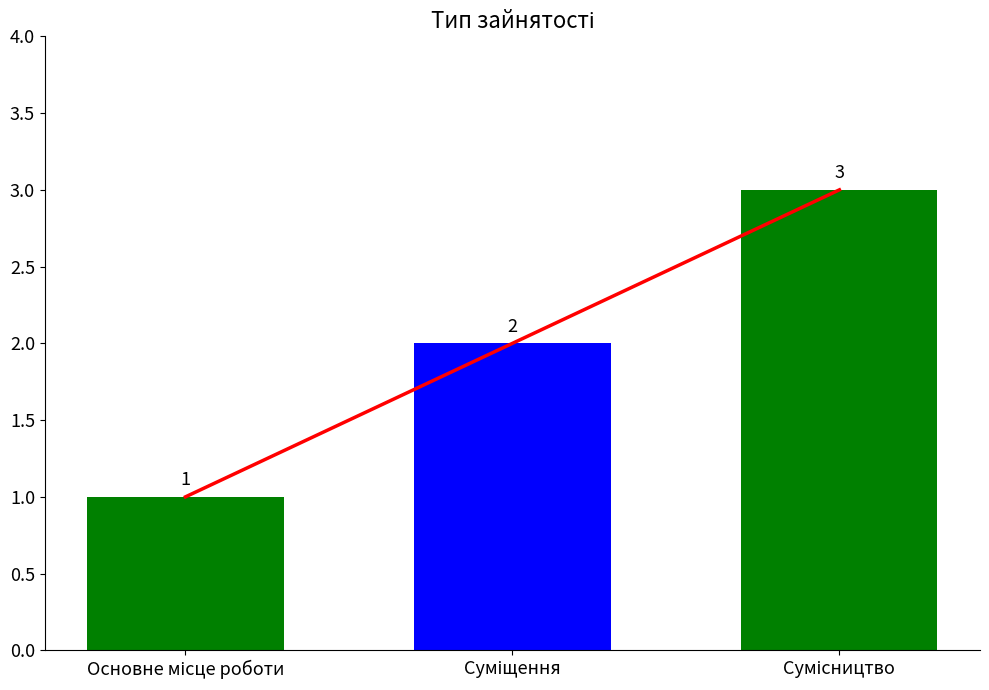

The value at Сумісництво is 3. True or false?

True